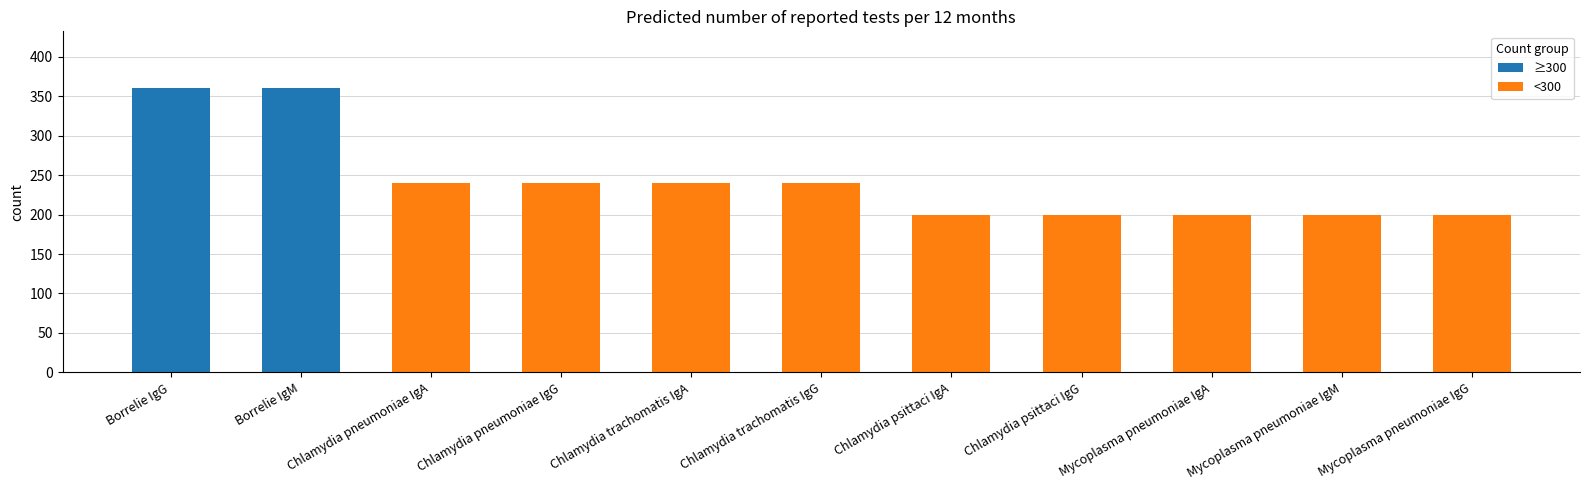

What position from the right is Borrelie IgG?

11